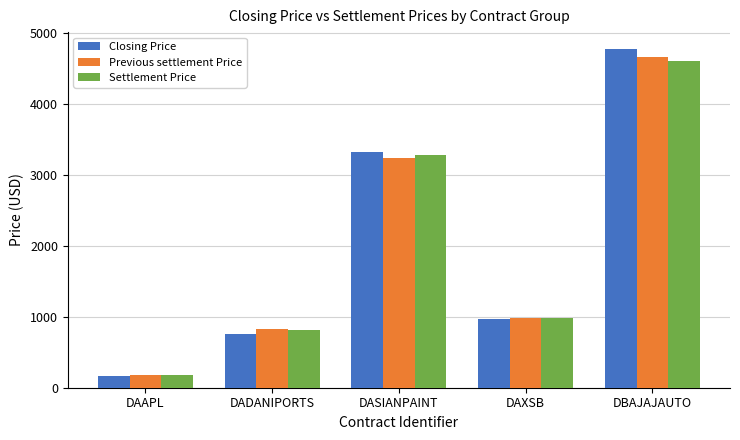

At how many categories does at least one series exceed 4124?

1